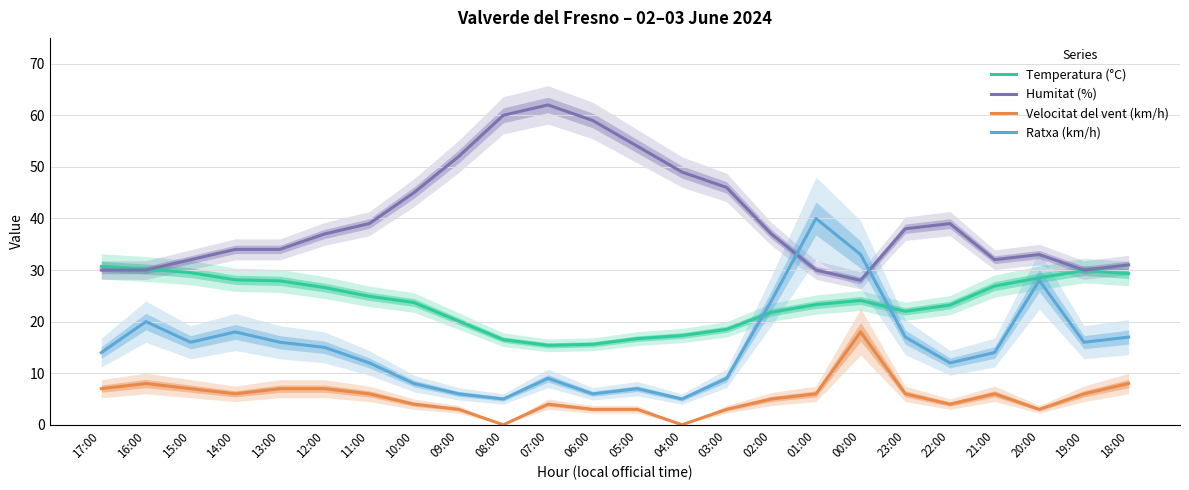

What is the sum of the Humitat (%) values at 19:00 and 15:00?

62.0